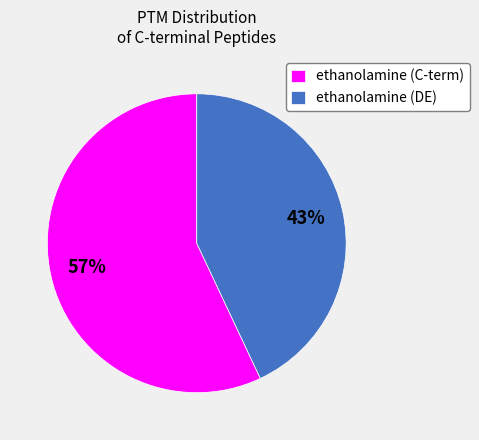

Combined, do ethanolamine (C-term) and ethanolamine (DE) account for over 50%?

Yes